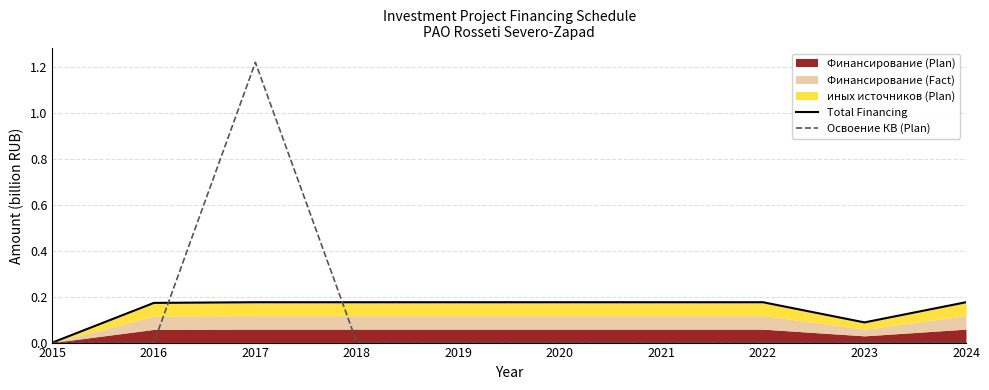

Does the chart have visible grid lines?

Yes